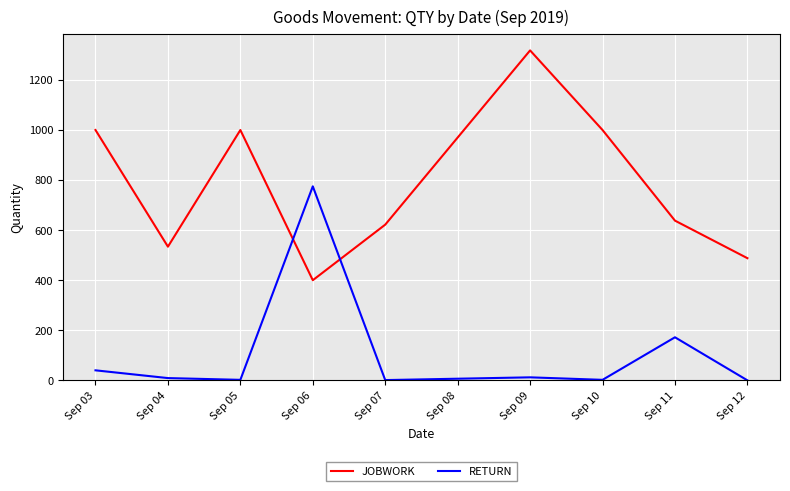

The value of JOBWORK at Sep 11 is 638. True or false?

True